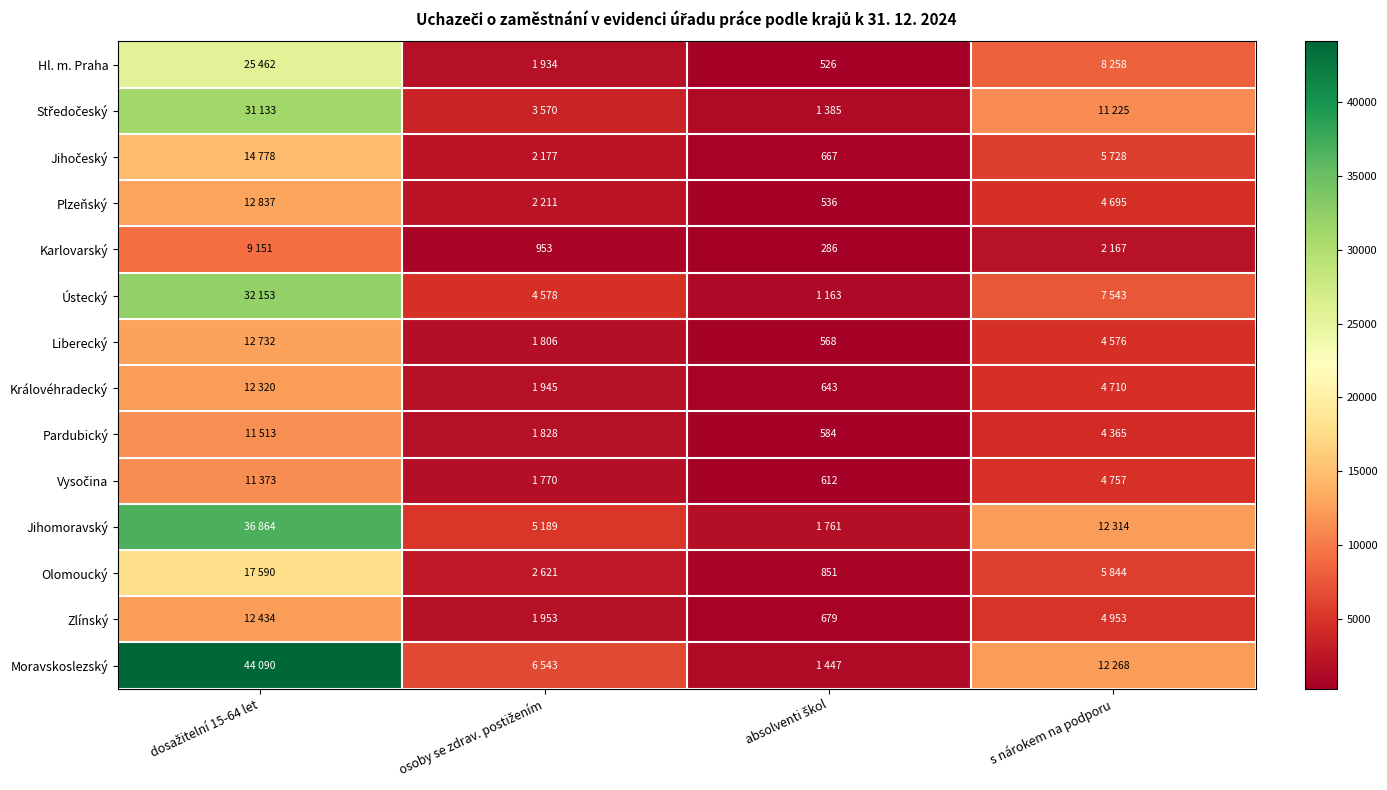

What is the total value across all series at absolventi škol?

11708